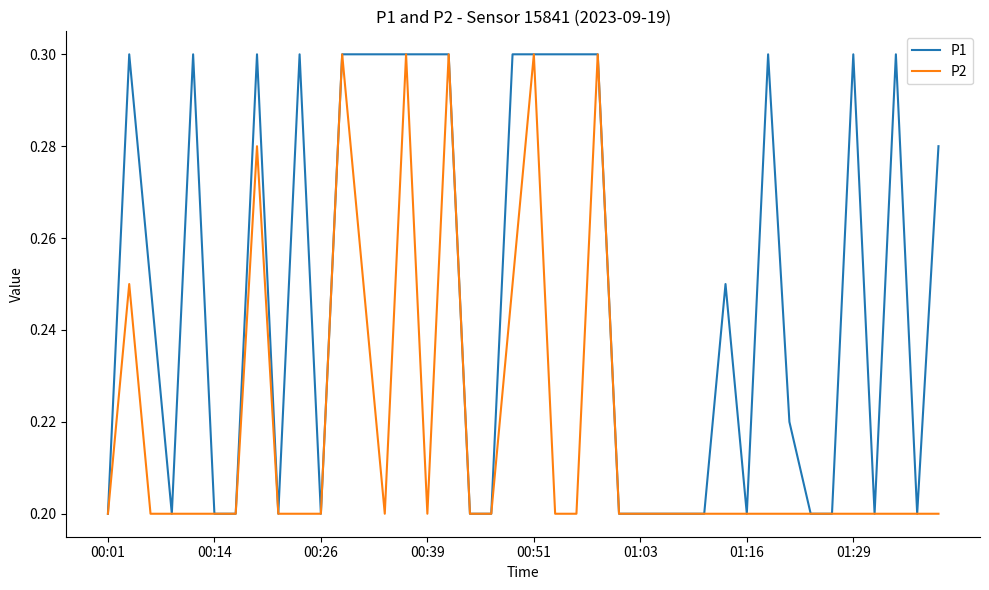

Which series has the largest total across all categories?

P1